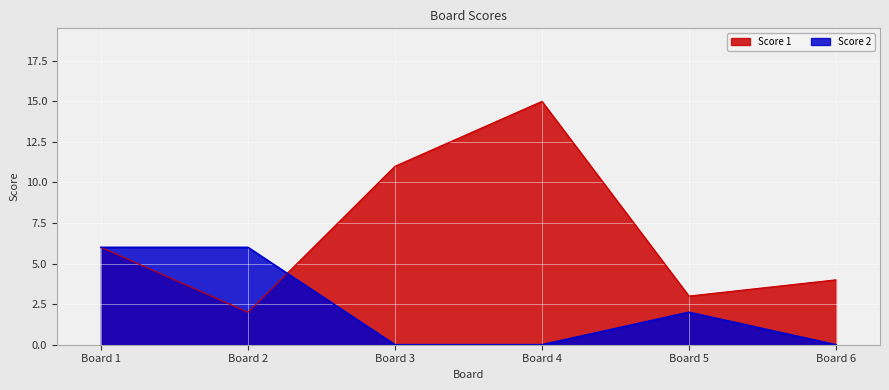

Which series has the largest range (max minus min)?

Score 1